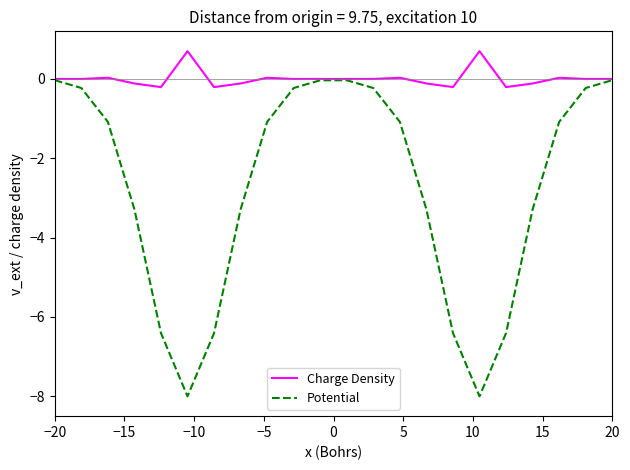

Which series has the largest total across all categories?

Charge Density